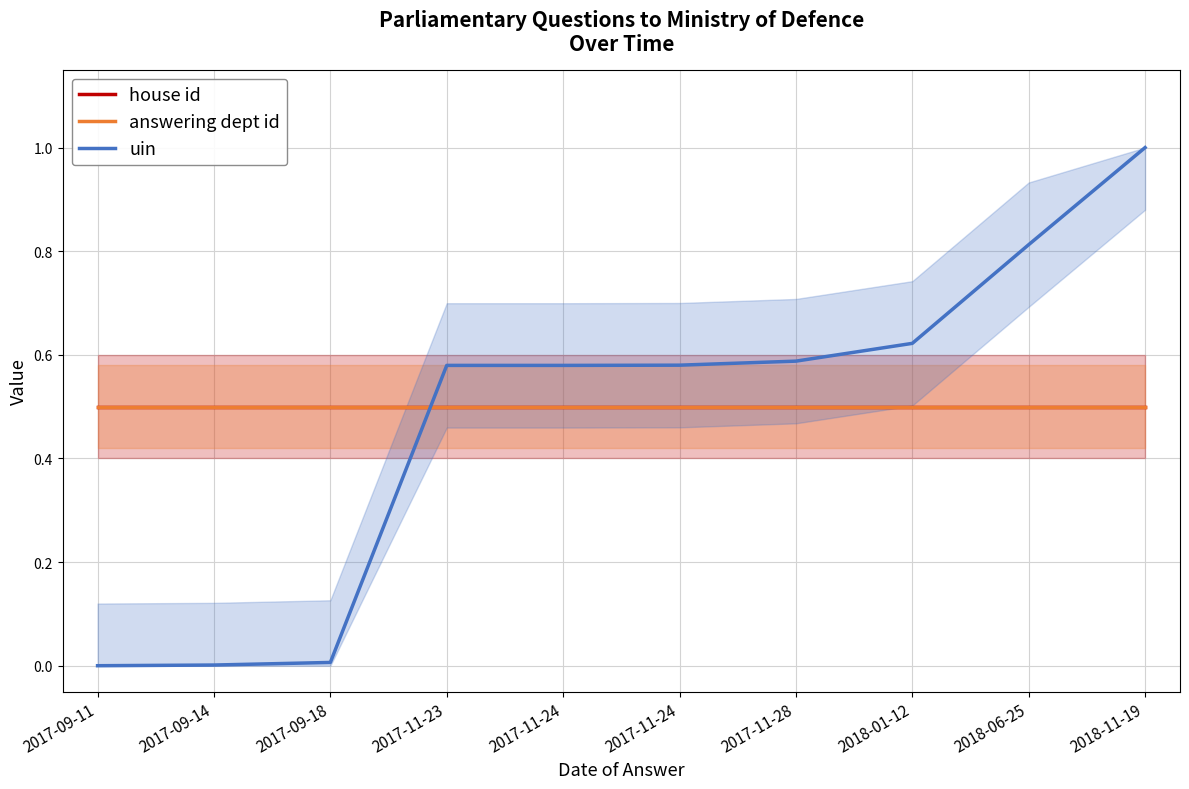

Is the value of house id at 2017-11-28 greater than the value of uin at 2017-09-11?

Yes